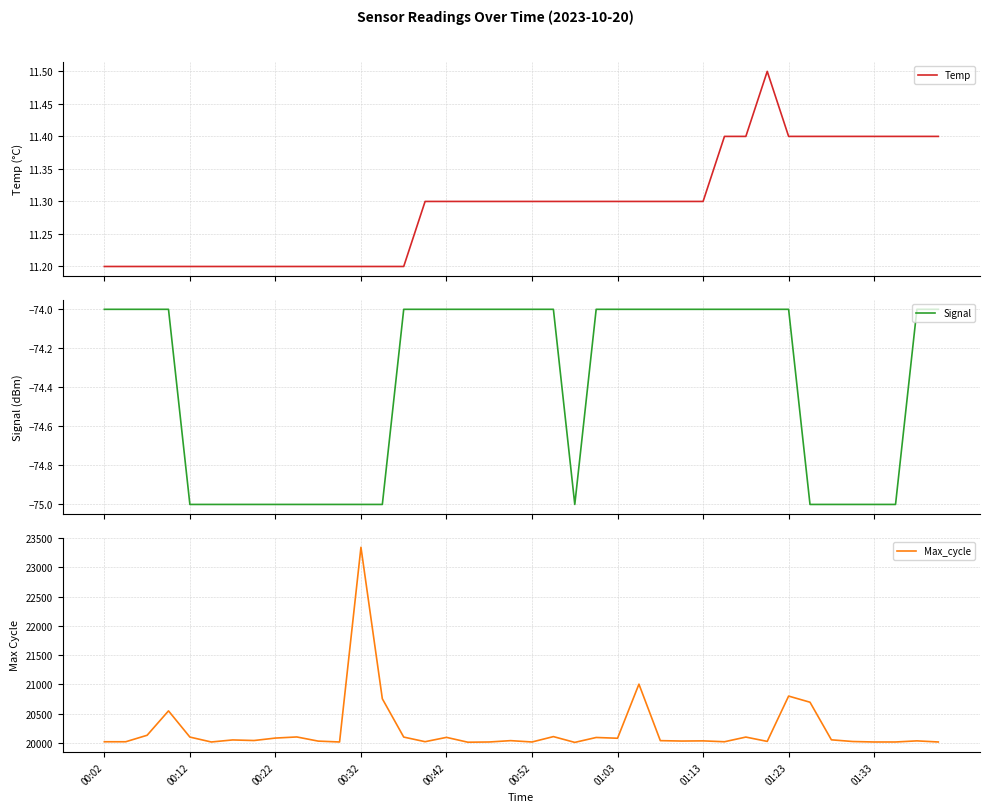

Which category has the highest value in the Max_cycle series?

00:32